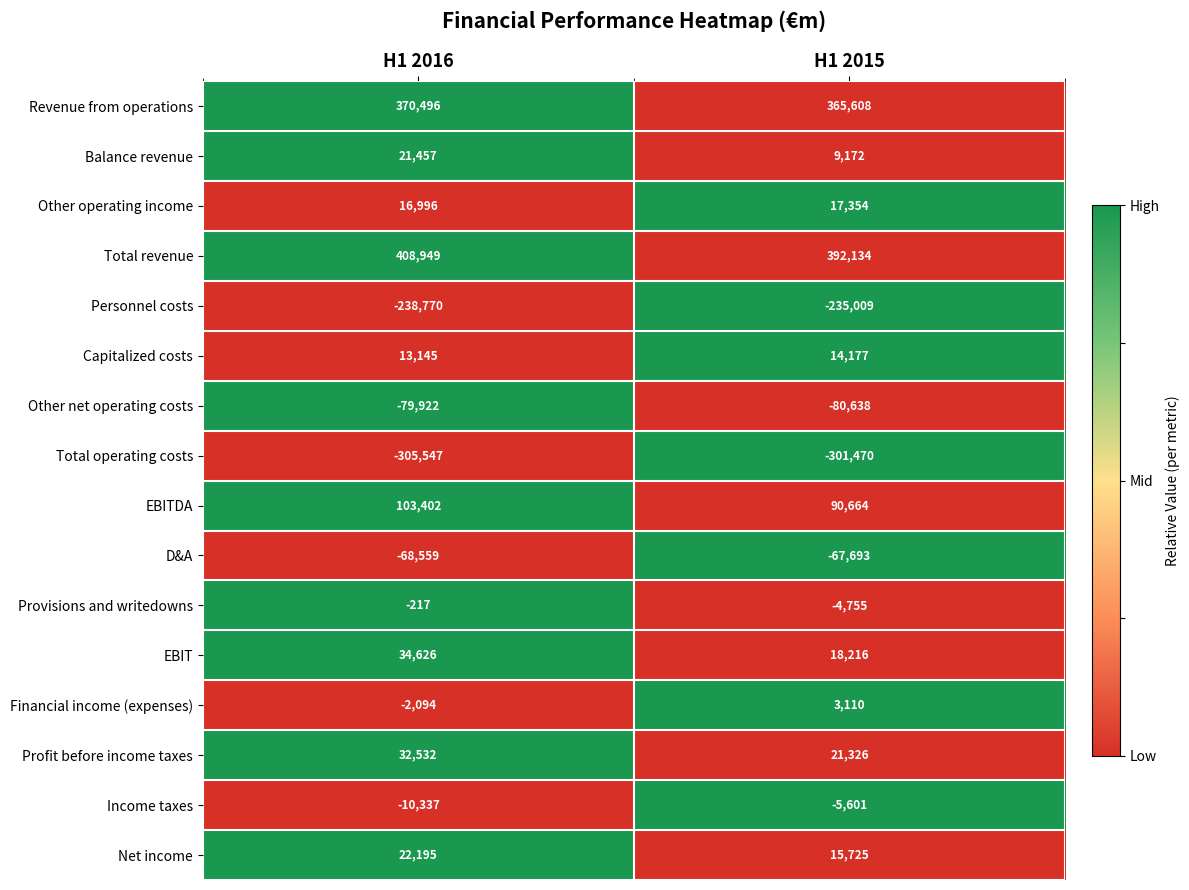

Which series has the largest range (max minus min)?

Total revenue